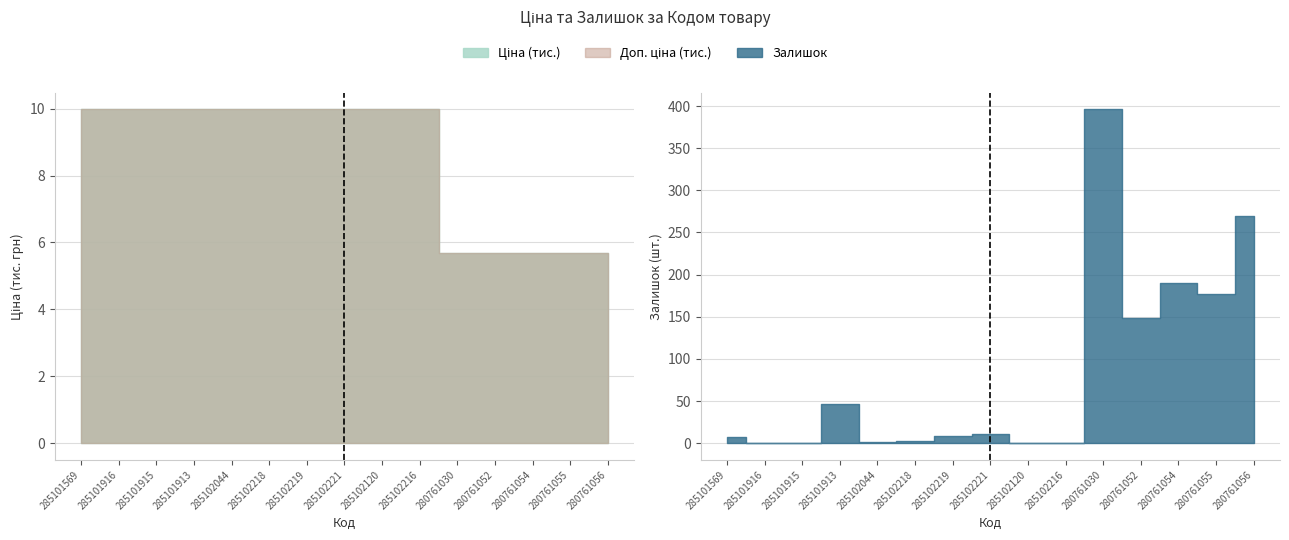

What is the sum of all Ціна values?

128.1